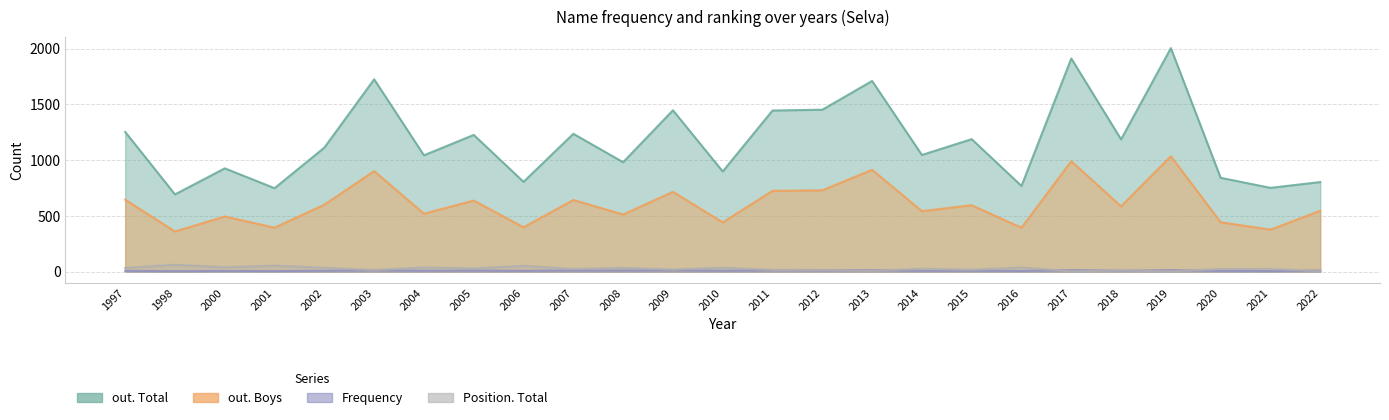

What is the minimum value shown in the chart?

2